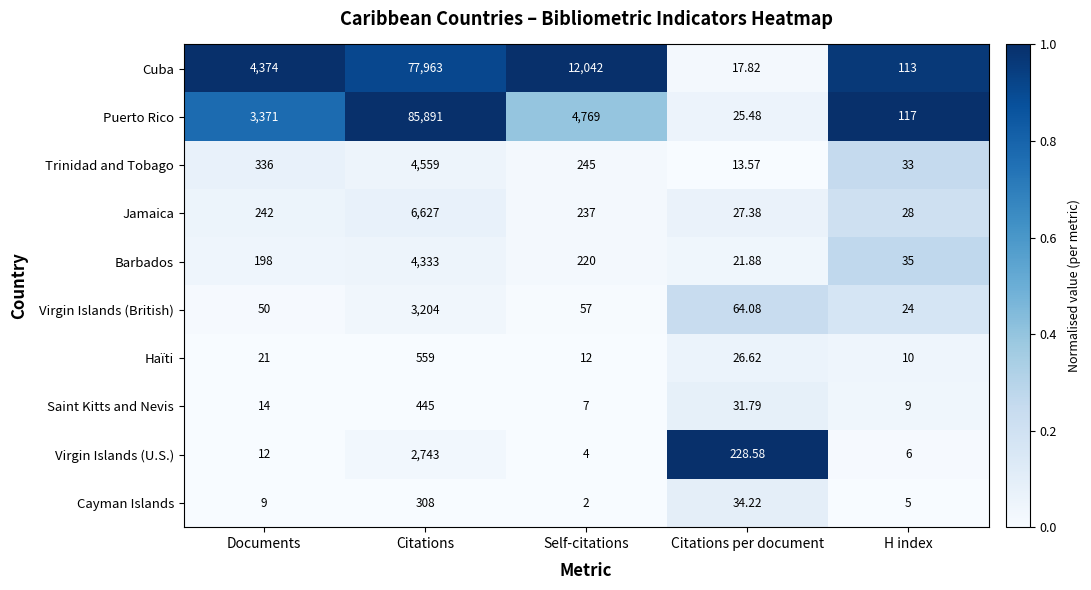

Rank the series at Citations per document from lowest to highest value.

Trinidad and Tobago, Cuba, Barbados, Puerto Rico, Haïti, Jamaica, Saint Kitts and Nevis, Cayman Islands, Virgin Islands (British), Virgin Islands (U.S.)